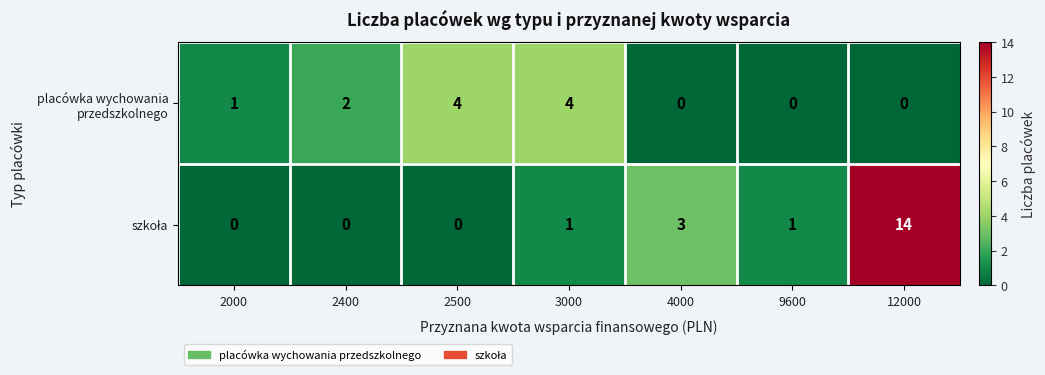

Is it true that placówka wychowania przedszkolnego equals 0 at 4000?

True